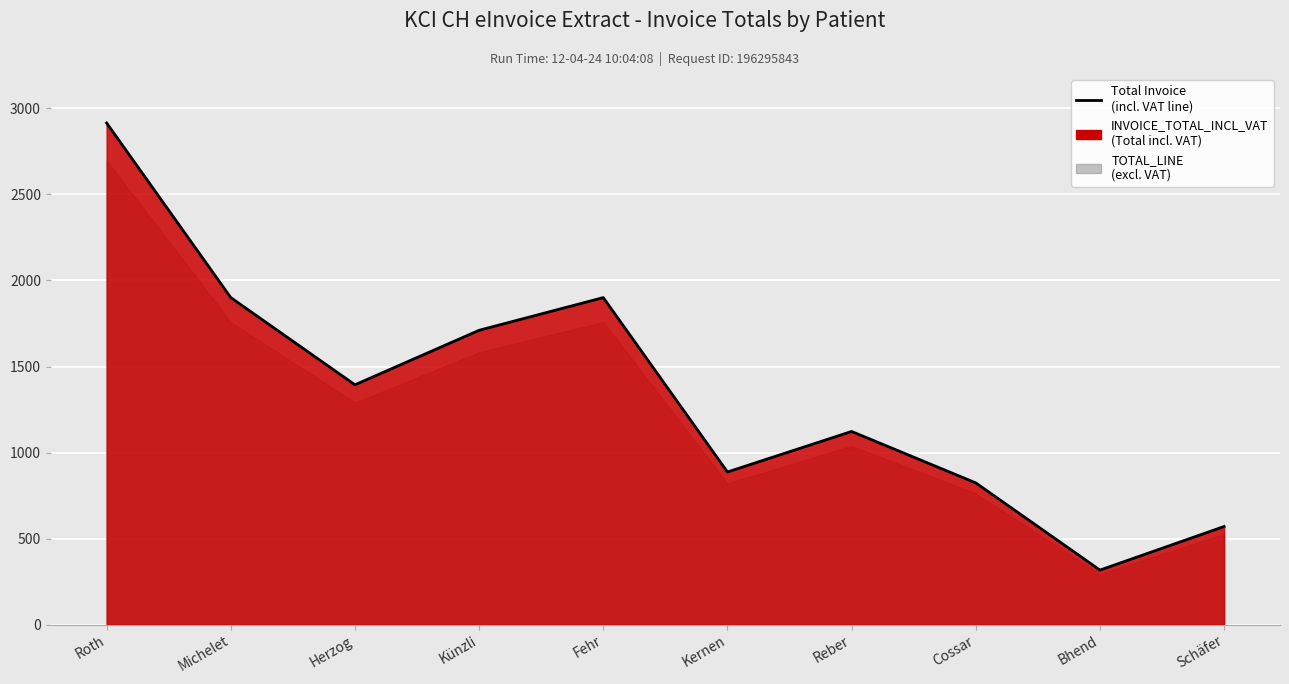

The value at Kernen is 279.0. True or false?

False